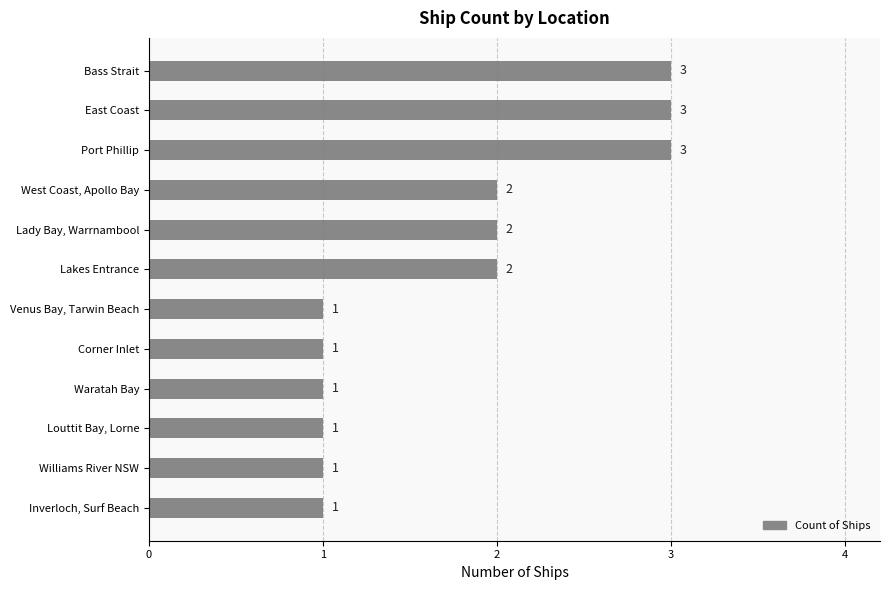

How many distinct data groups are displayed?

1